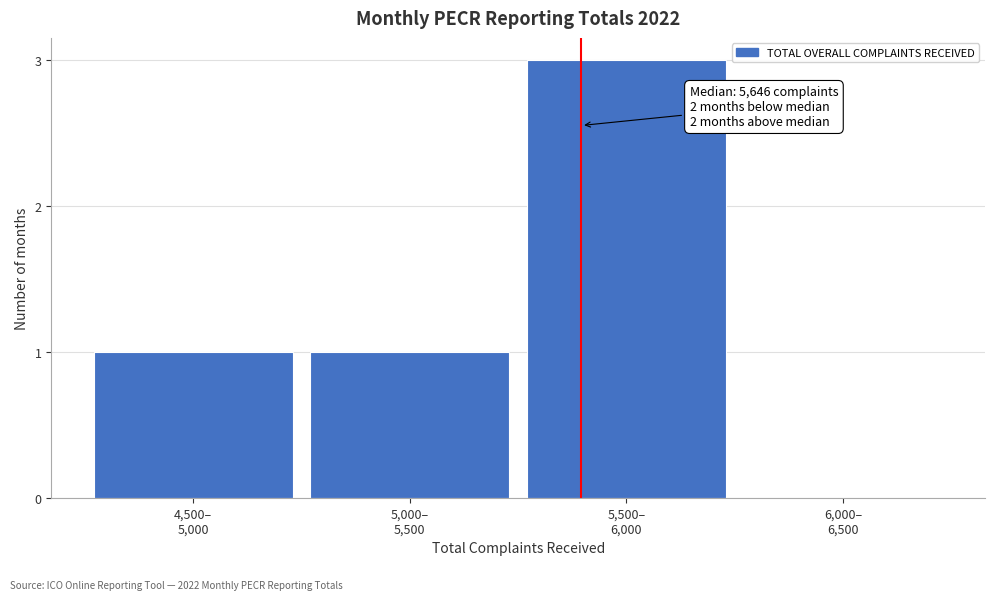

What is the maximum value shown in the chart?

3